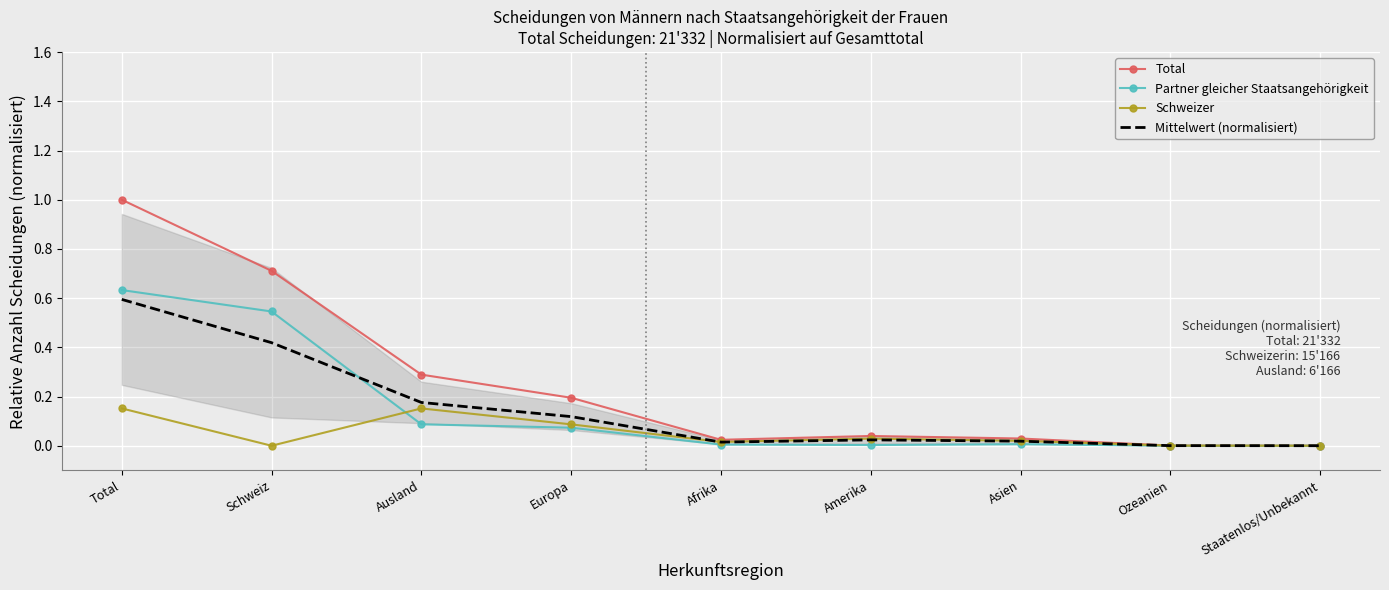

What is the difference between the Partner gleicher Staatsangehörigkeit values at Schweiz and Amerika?

0.5